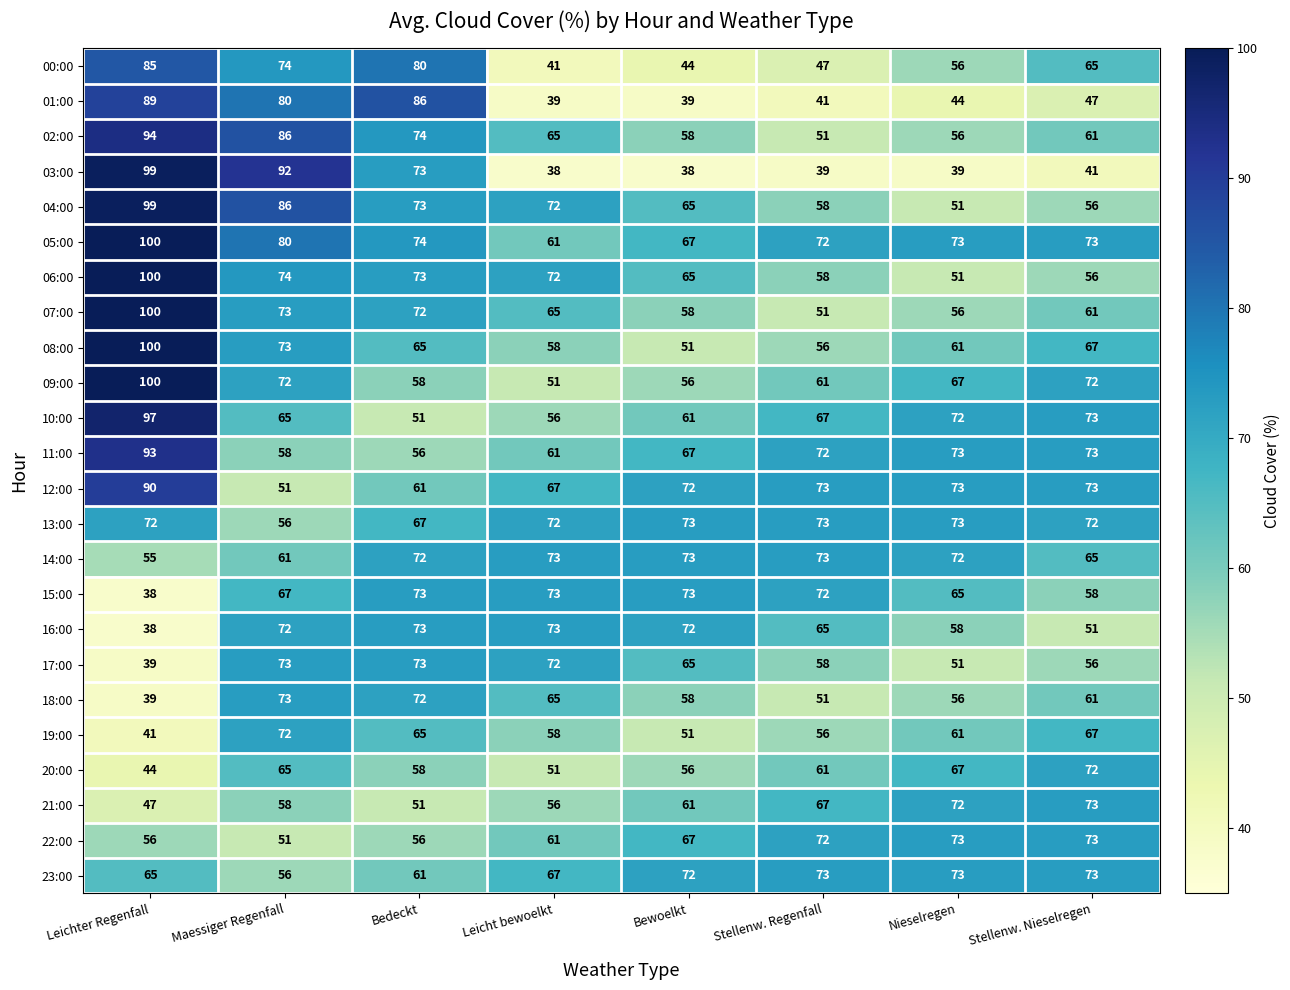

At which label does 14:00 reach its minimum?

Leichter Regenfall